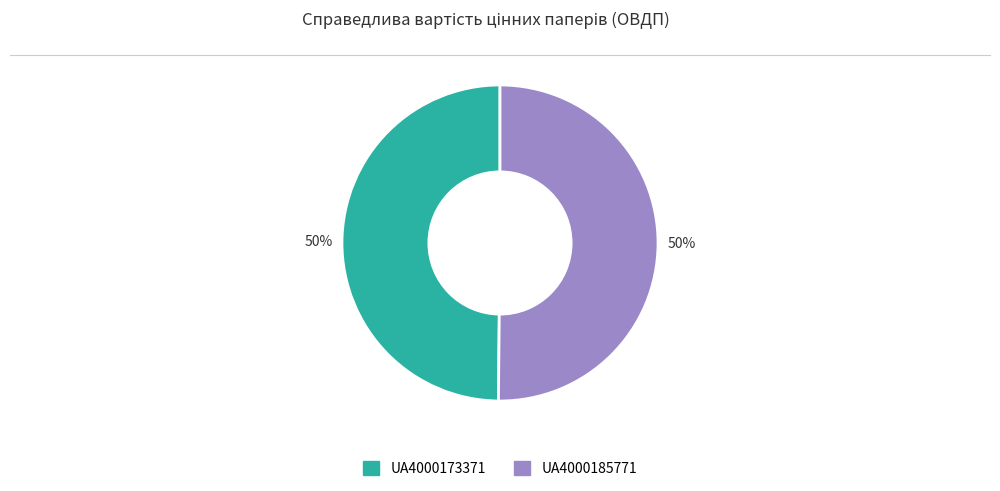

How many segments does this pie chart have?

2